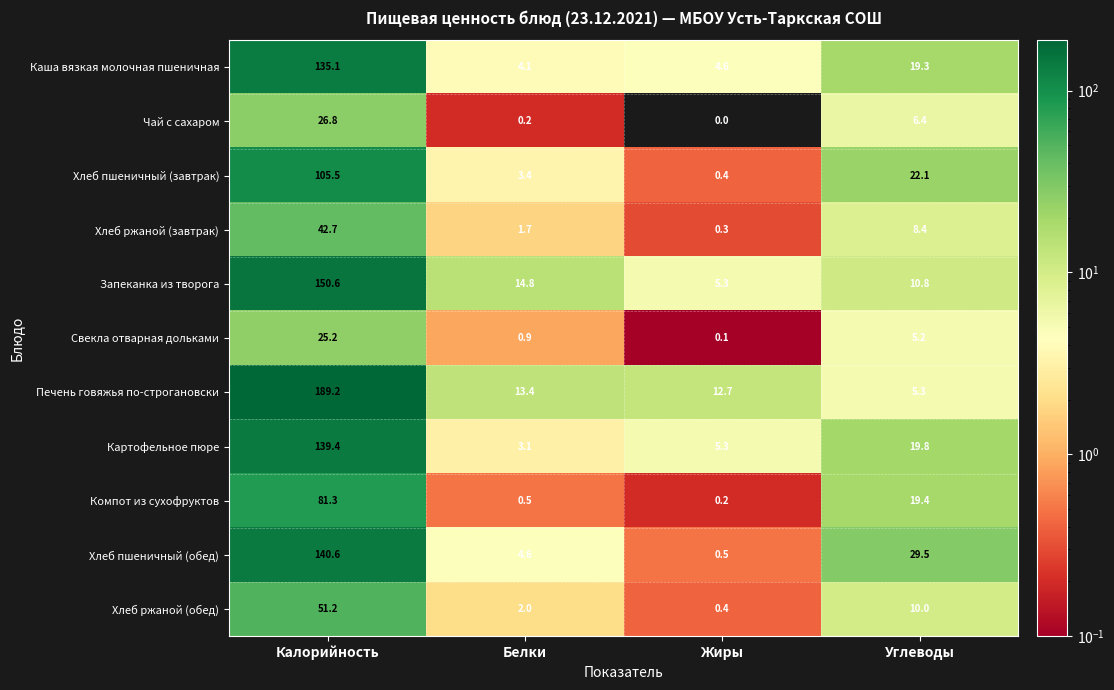

How many values in the Печень говяжья по-строгановски series are below 13?

2